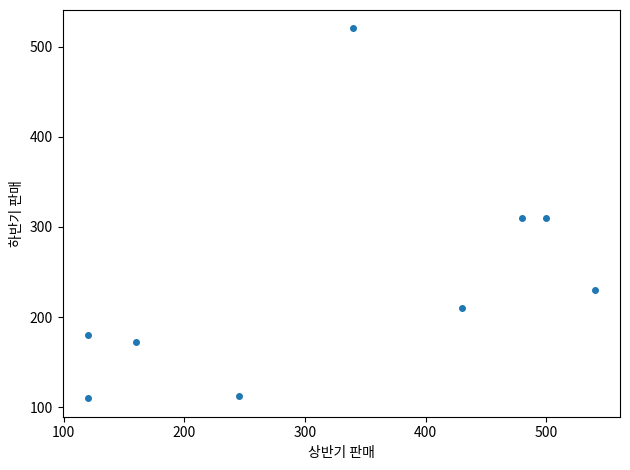

What is the range of Y values (max minus min)?

410